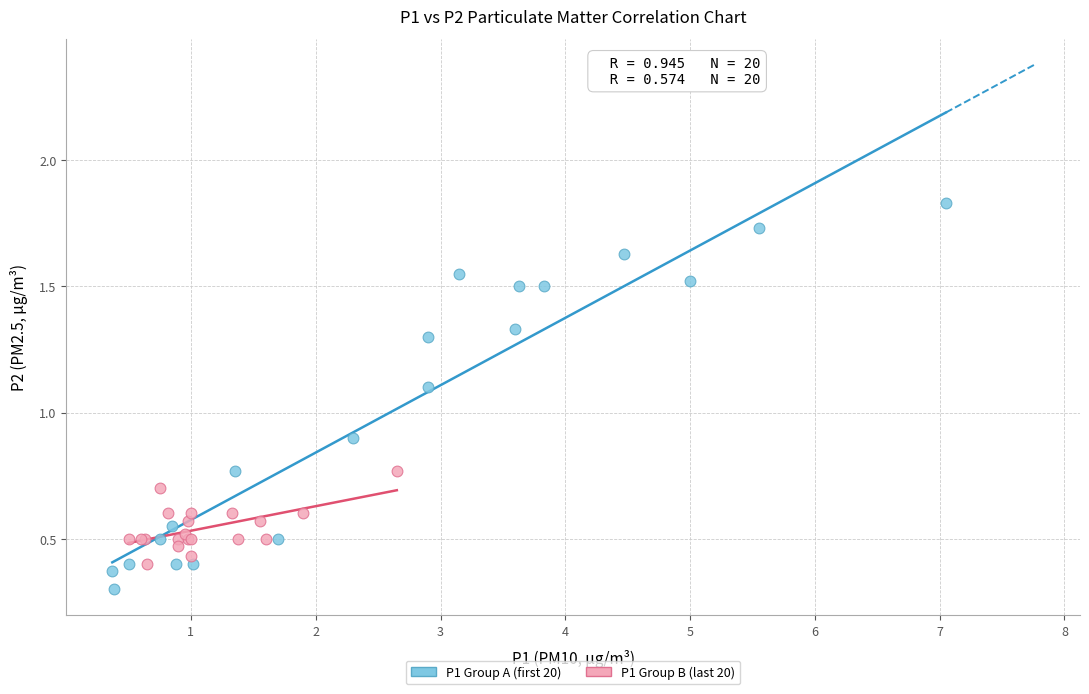

Which series reaches the minimum Y coordinate?

P1 Group A (first 20)